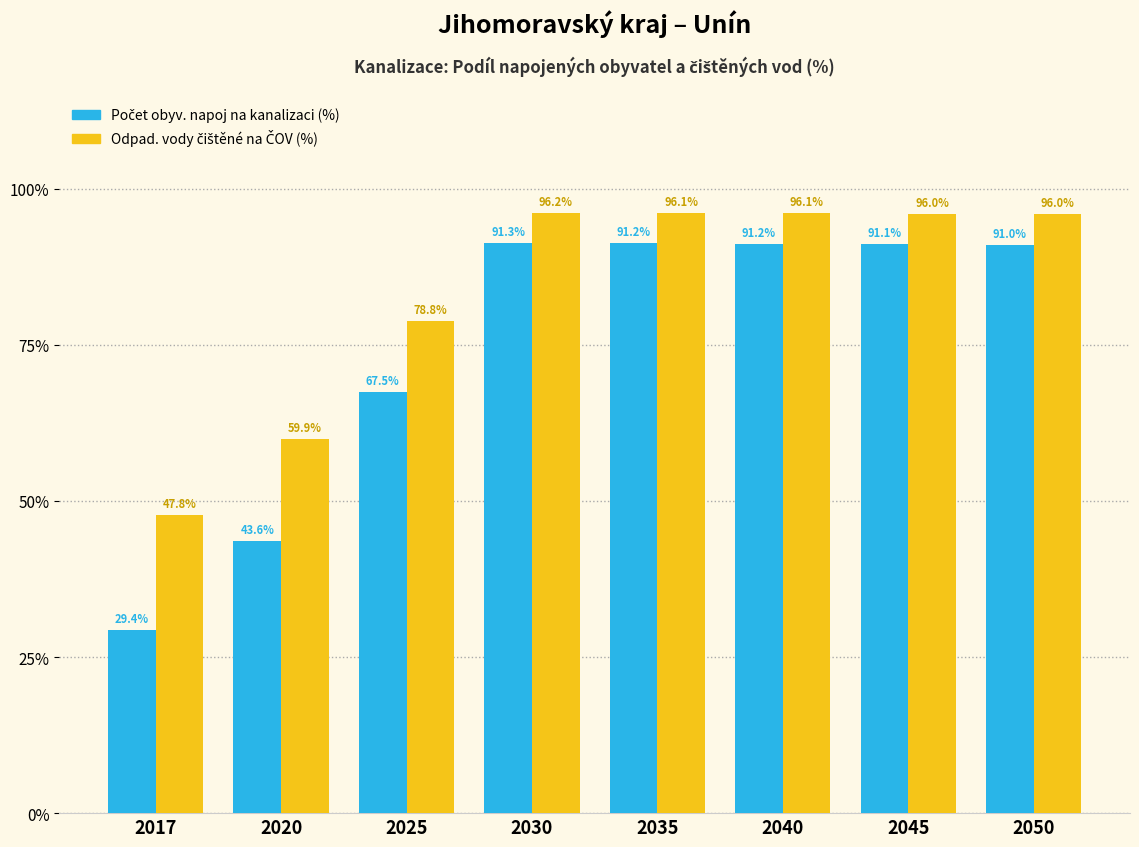

At which category is the sum across all series the highest?

2030